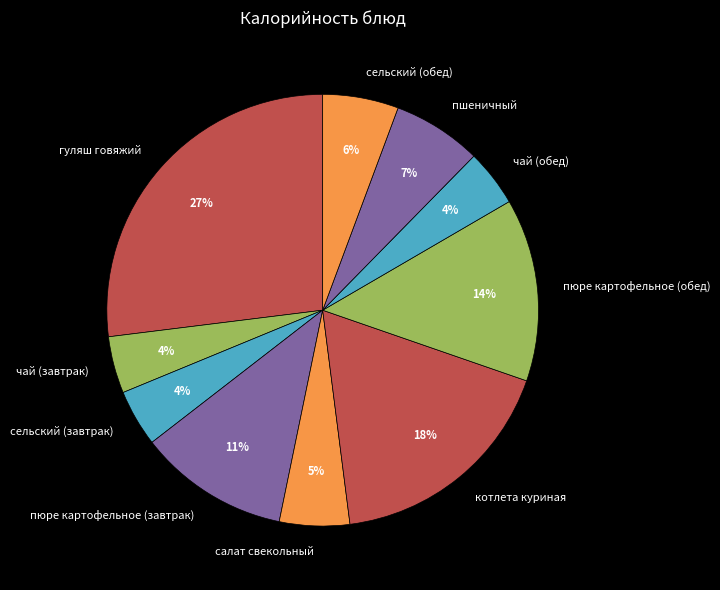

Does котлета куриная represent more than half of the total?

No